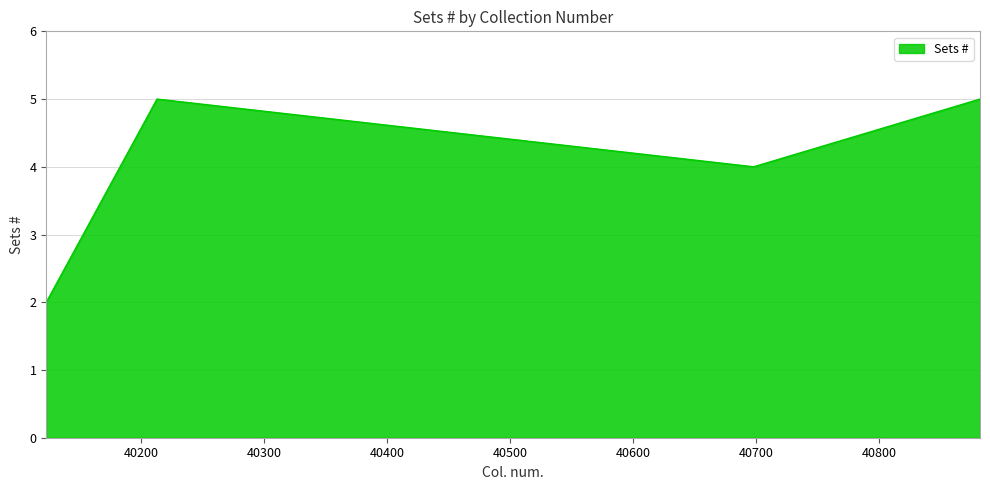

How many interior local peaks (higher than both neighbors) does the data have?

1